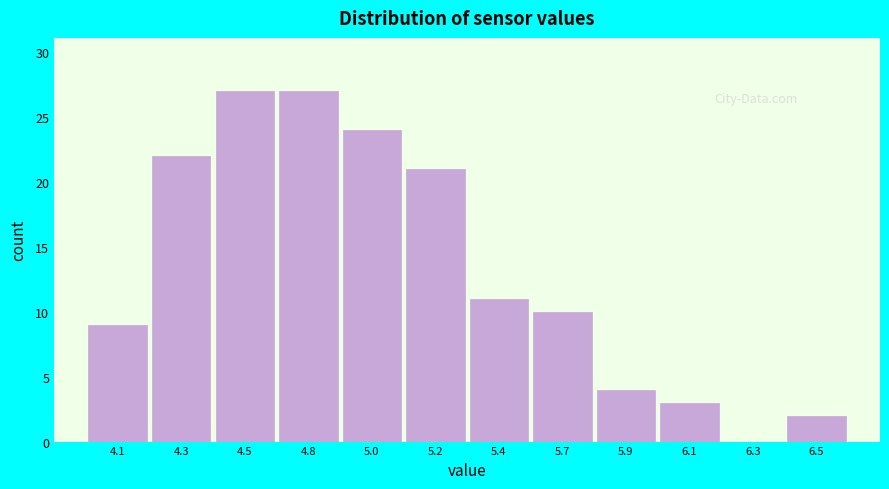

Reading left to right, transcribe all the data shown in this chart.

4.1=9	4.3=22	4.5=27	4.8=27	5.0=24	5.2=21	5.4=11	5.7=10	5.9=4	6.1=3	6.3=0	6.5=2